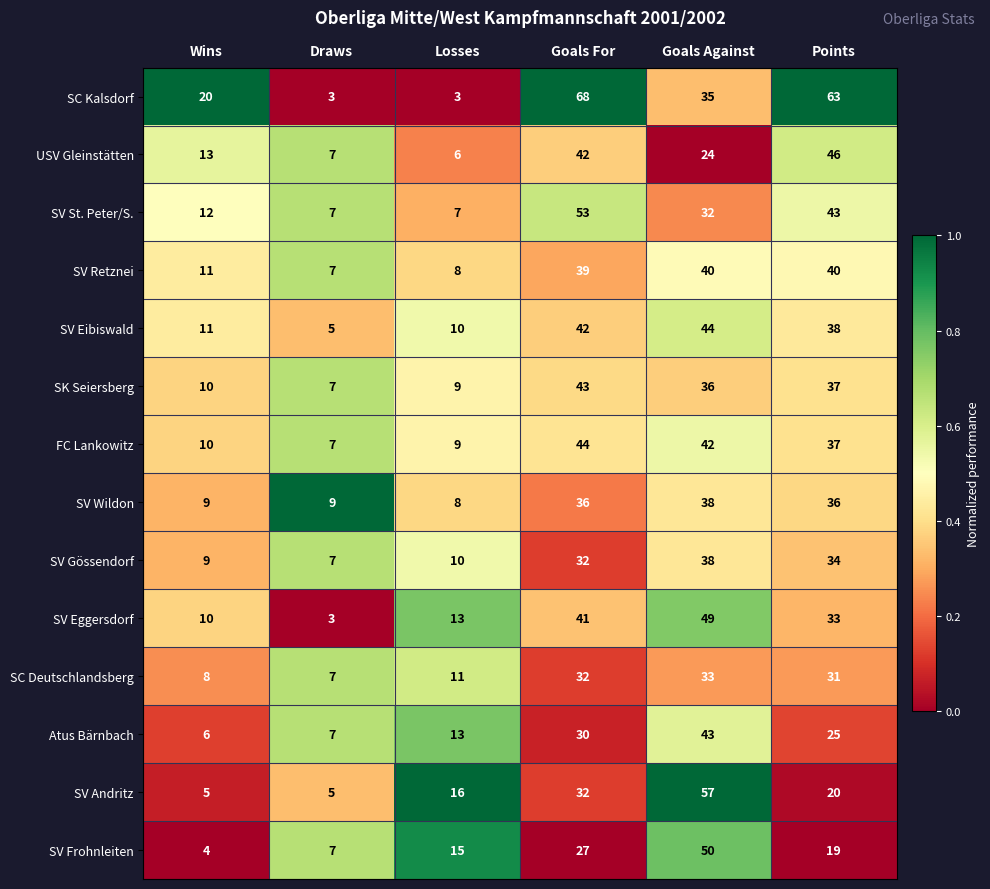

Which series changed the most between Wins and Losses?

SC Kalsdorf